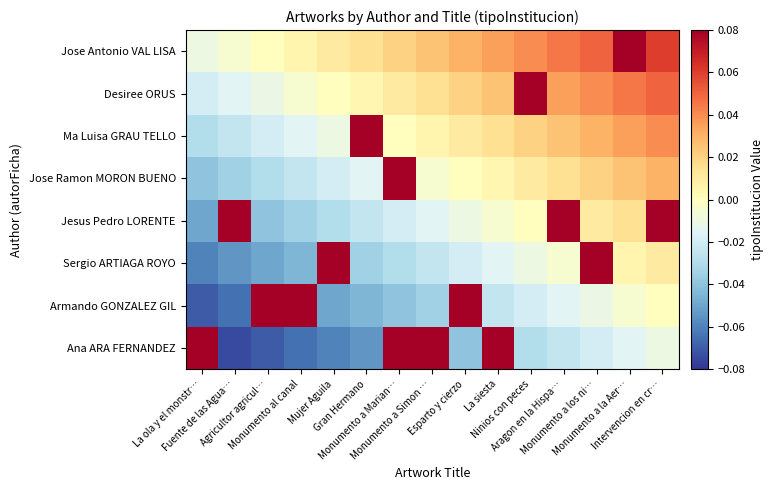

How many categories are shown in the chart?

15